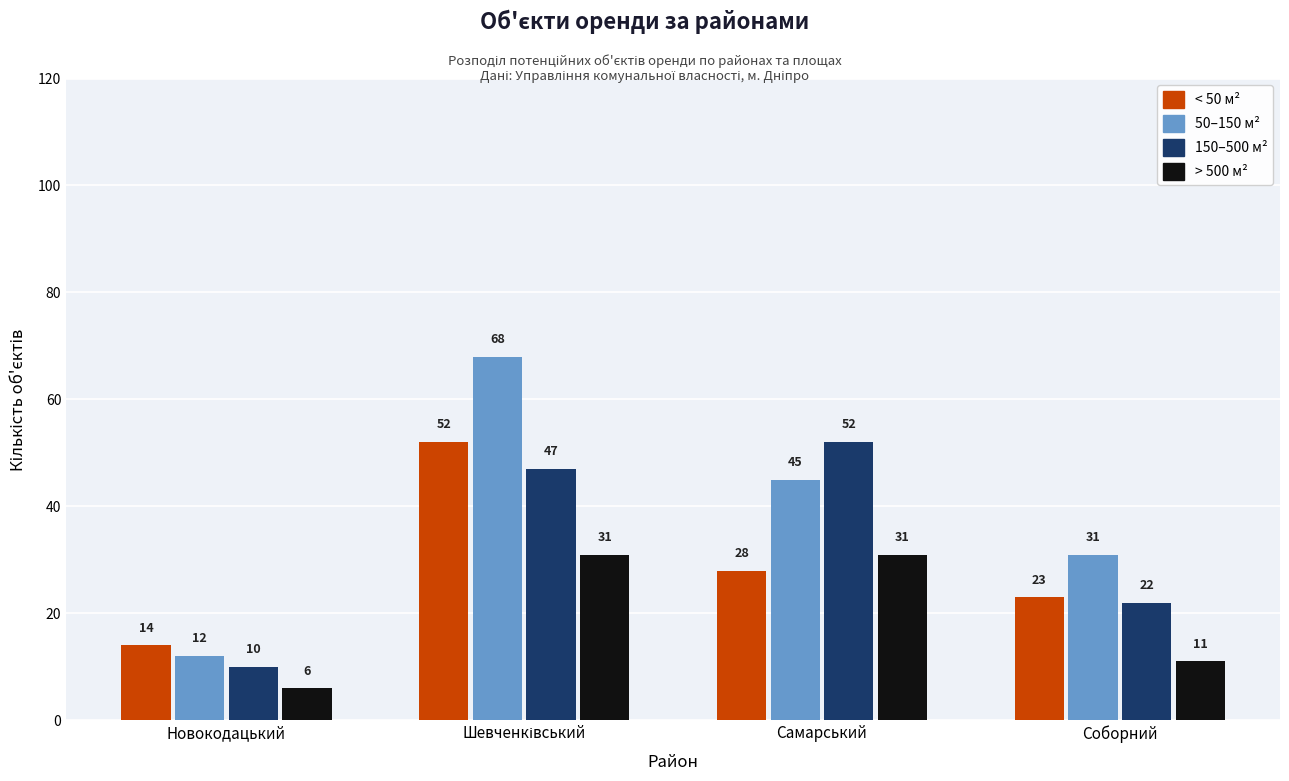

At Новокодацький, list the series in order from largest to smallest.

< 50 м², 50–150 м², 150–500 м², > 500 м²